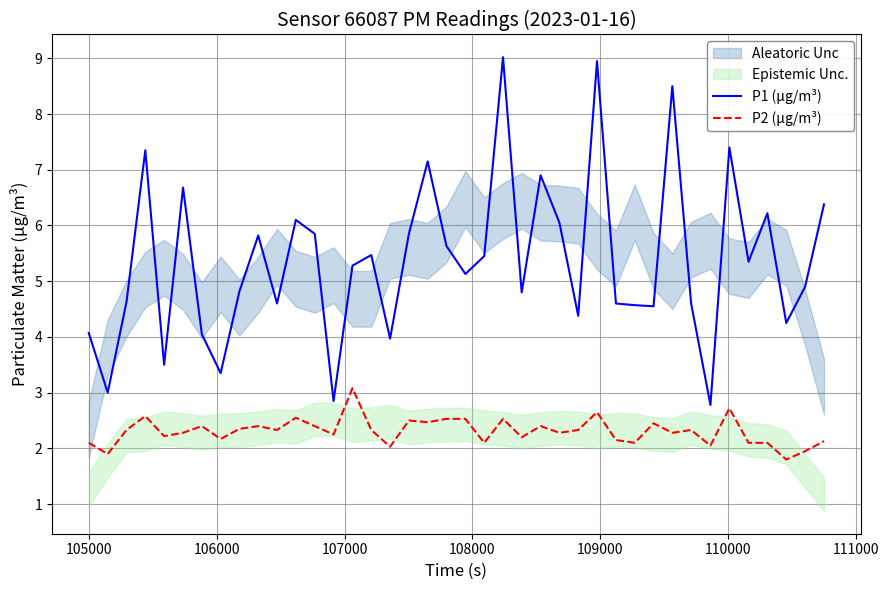

True or false: P1 (µg/m³) and P2 (µg/m³) cross at least once.

False